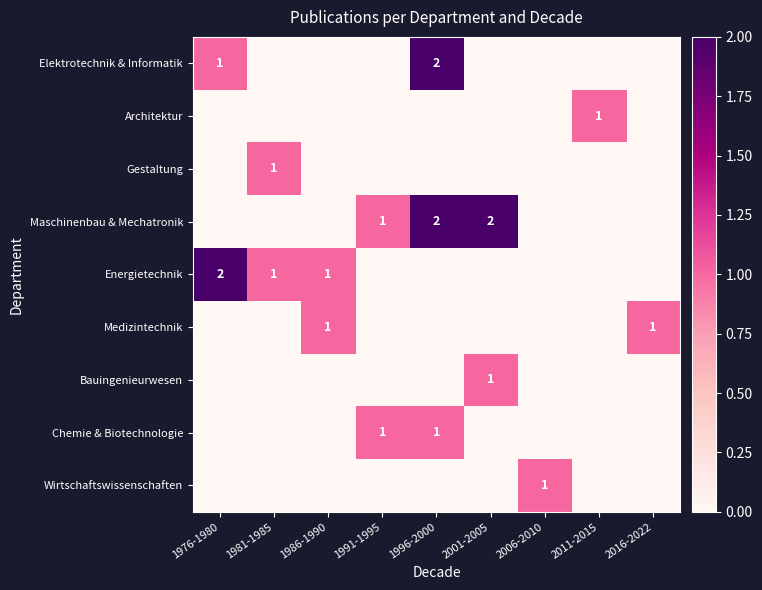

True or false: Wirtschaftswissenschaften has a value of 2 at 2006-2010.

False